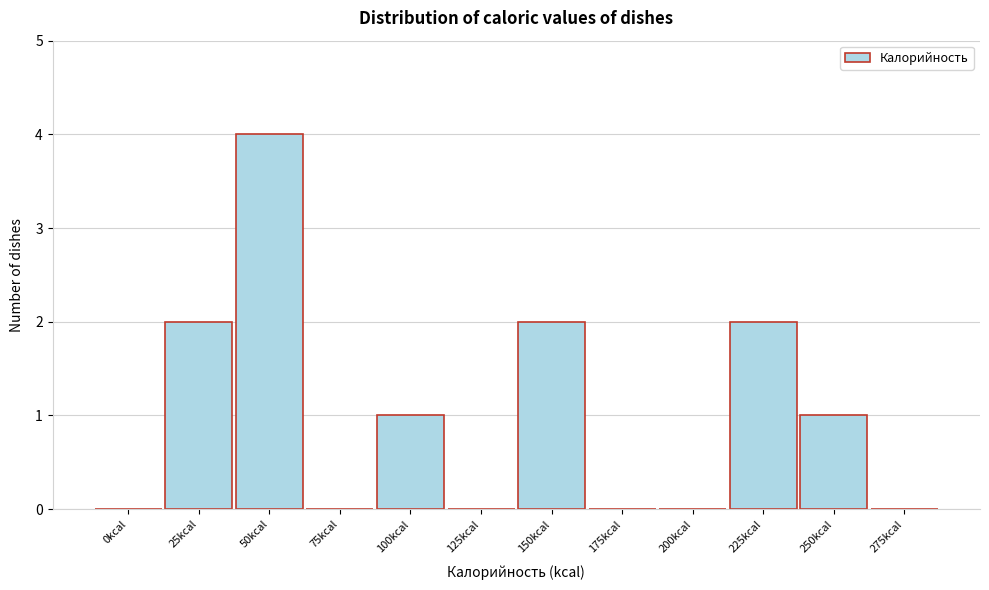

Reading left to right, what are all the values shown in this chart?

0kcal=0	25kcal=2	50kcal=4	75kcal=0	100kcal=1	125kcal=0	150kcal=2	175kcal=0	200kcal=0	225kcal=2	250kcal=1	275kcal=0